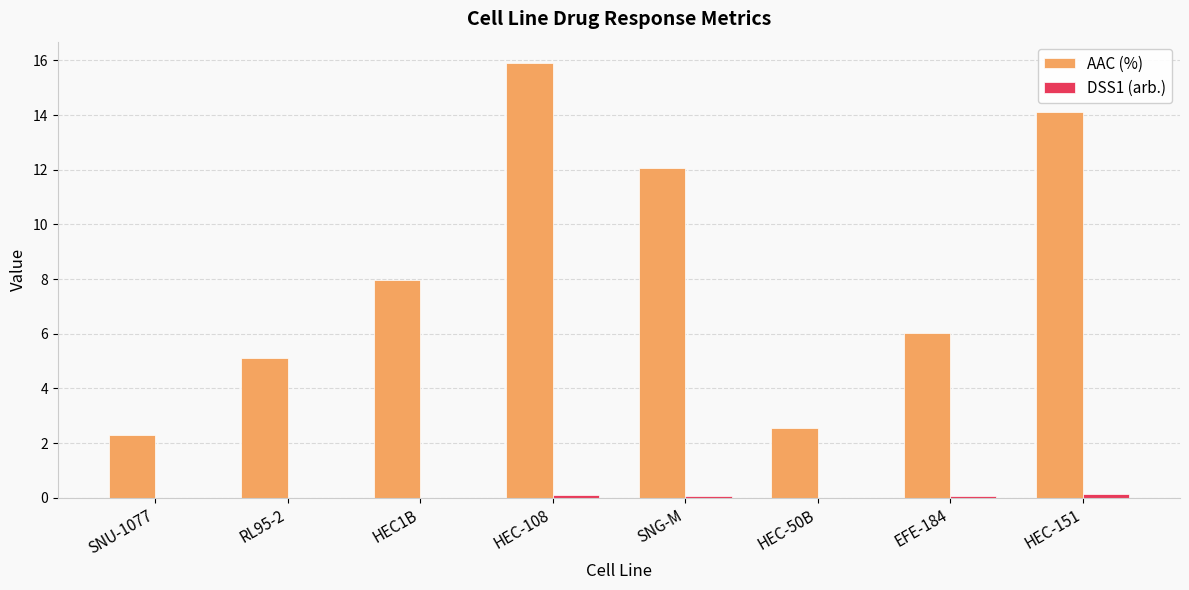

Which series changed the most between HEC1B and SNG-M?

AAC (%)